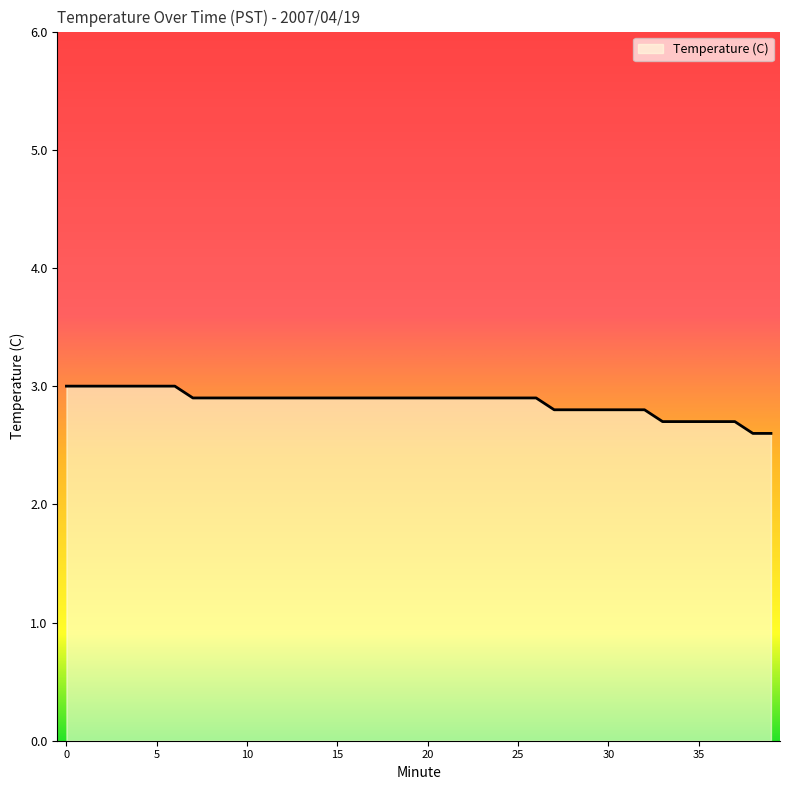

How many series are shown in this chart?

1